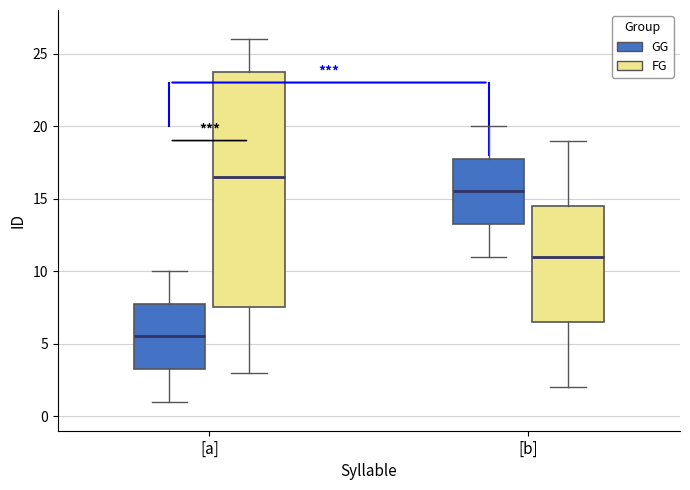

Which box has the highest median line?

[a] (FG)